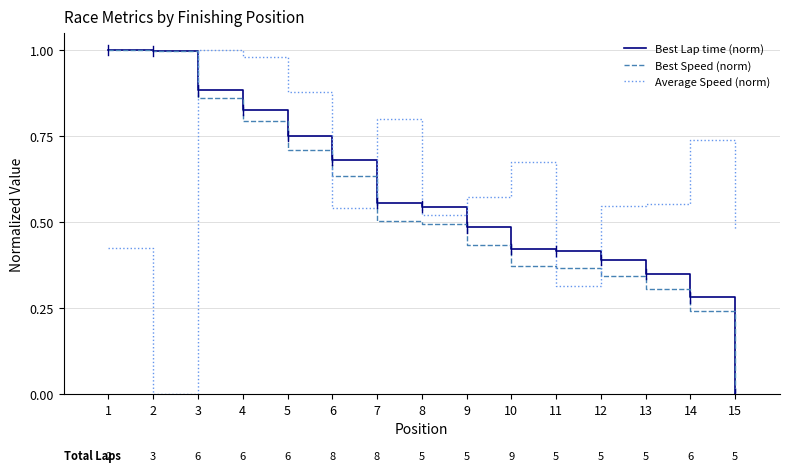

At which category is the sum across all series the highest?

3